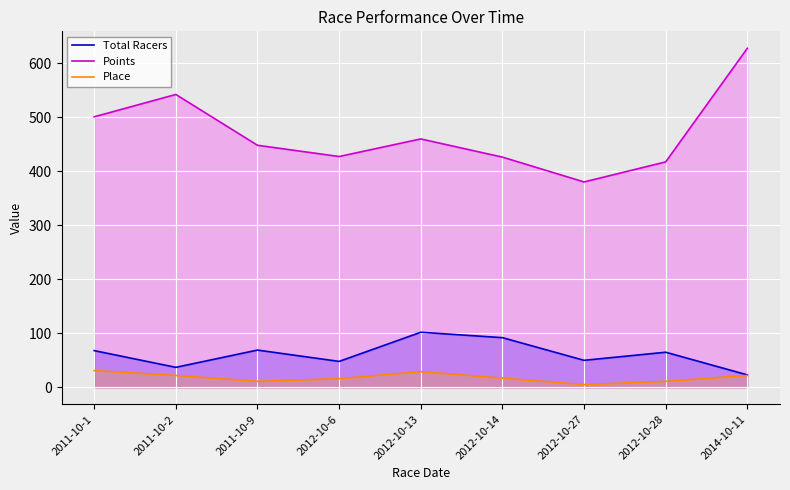

What is the approximate value of Place at 2012-10-27?

5.0